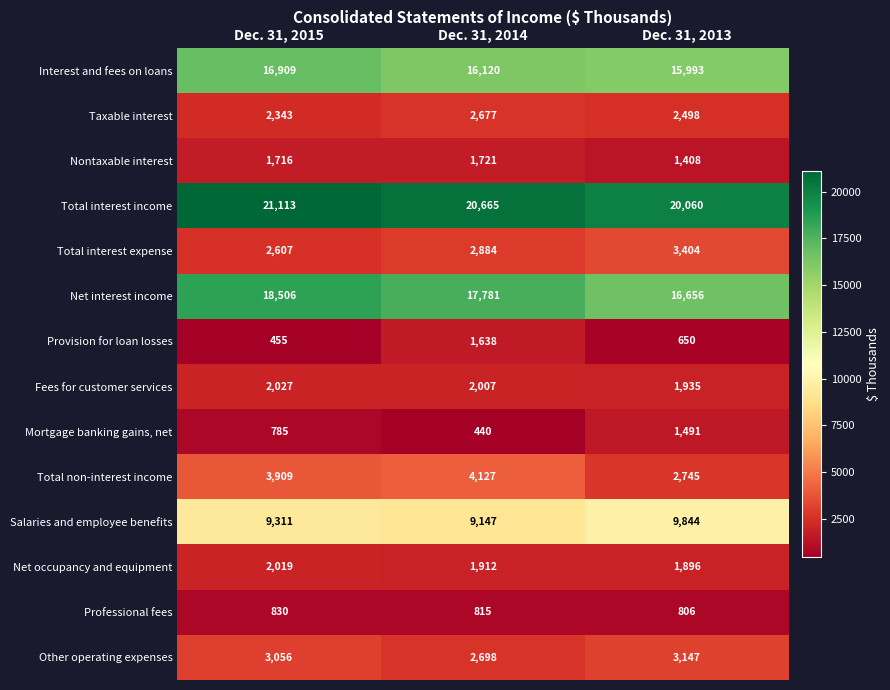

What is the average value of the Taxable interest series?

2506